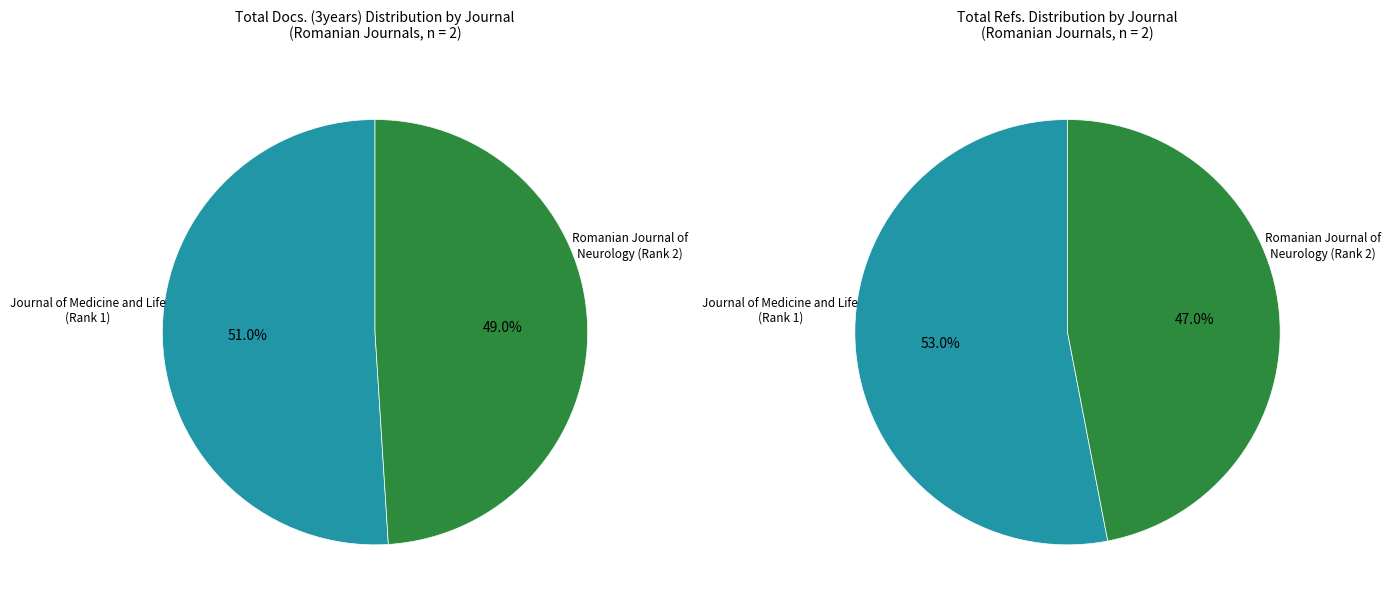

To the nearest percent, what is the average slice percentage?

50%